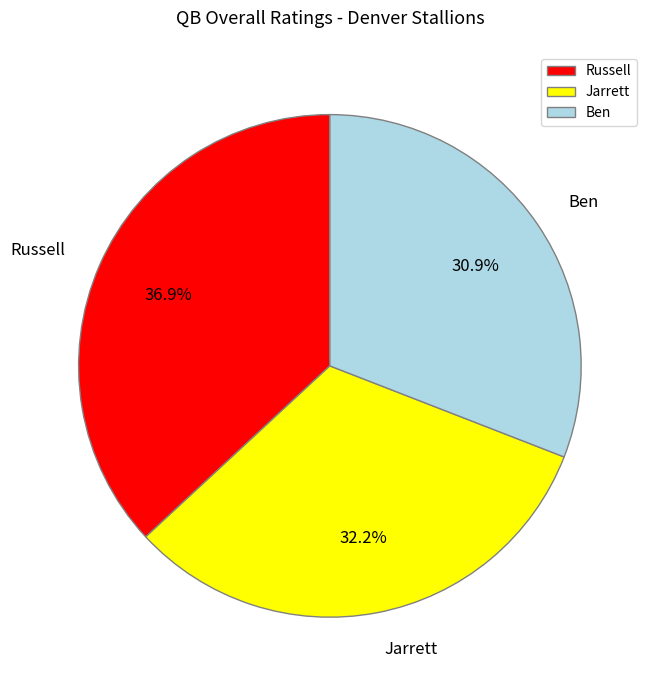

Is the sum of Russell and Jarrett greater than half?

Yes